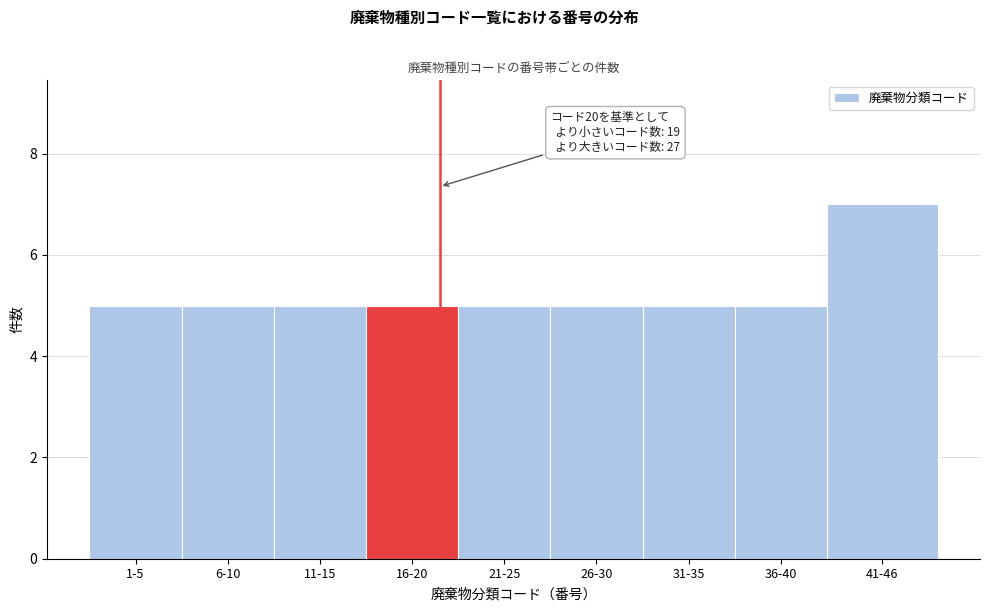

Reading right to left, what are all the values shown in this chart?

41-46=7	36-40=5	31-35=5	26-30=5	21-25=5	16-20=5	11-15=5	6-10=5	1-5=5